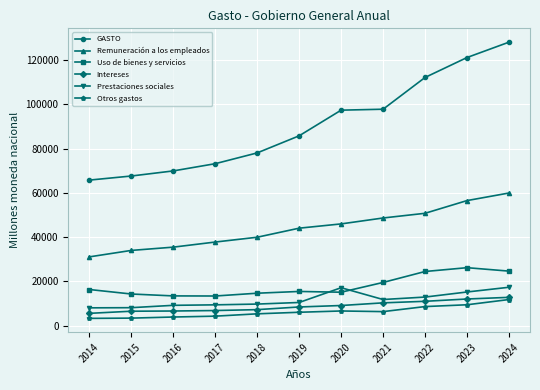

What is the value of the Otros gastos point at the 8th from the left?

6345.5